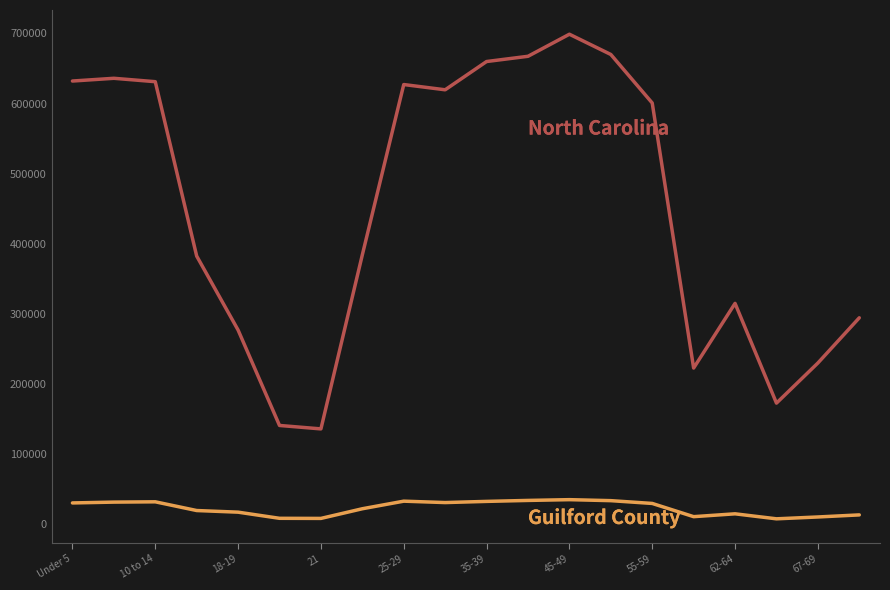

What is the greatest value displayed?

698753